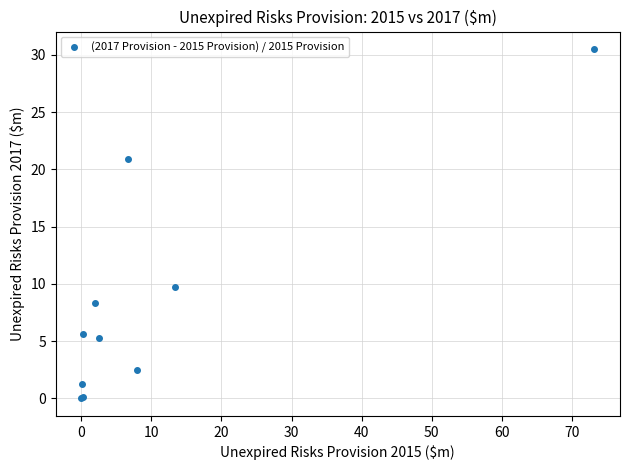

What Y value in the scatter plot is closest to 15?

9.7